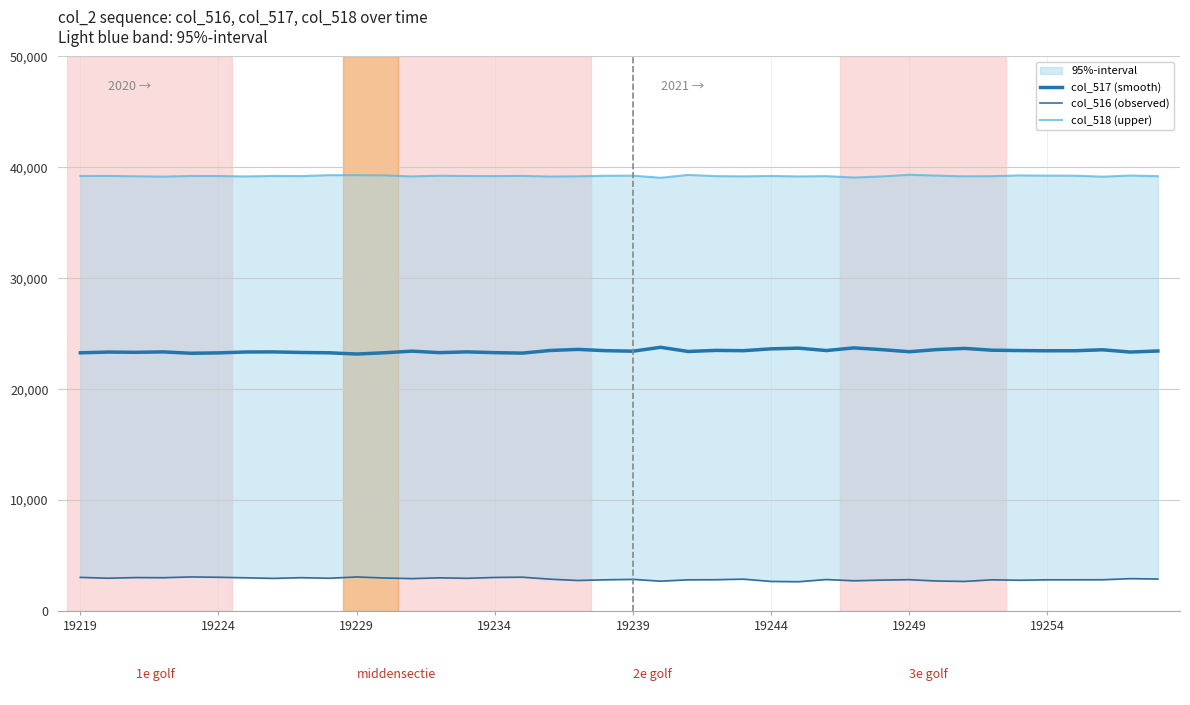

True or false: col_517 (smooth) has a value of 35306 at 19254.

False